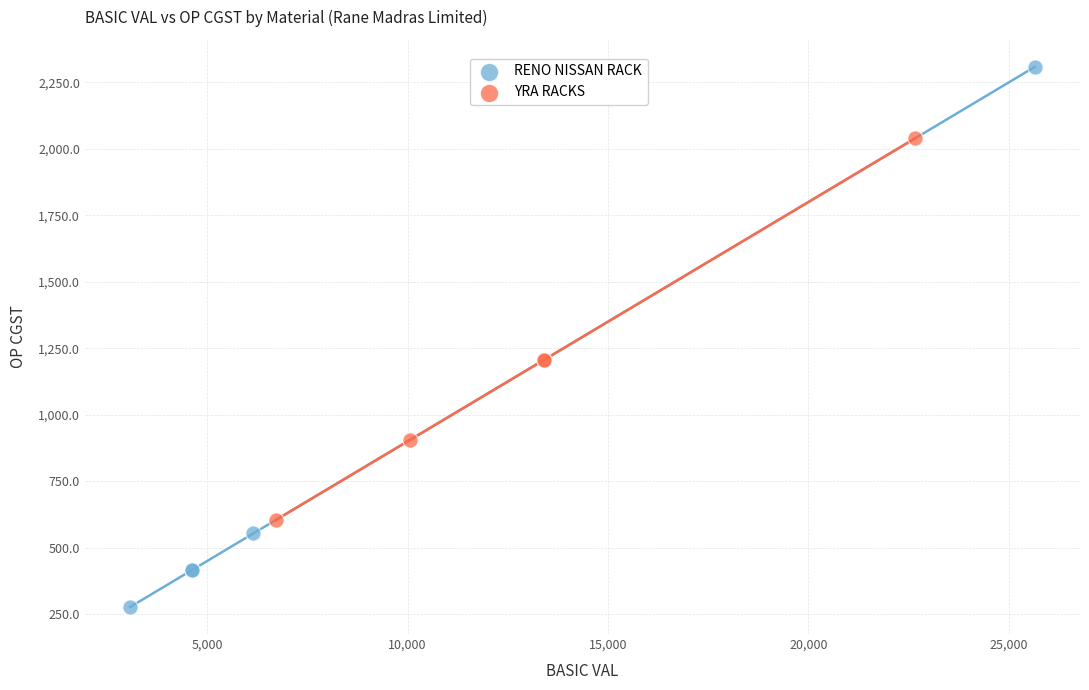

Which series contains the lowest Y value?

RENO NISSAN RACK